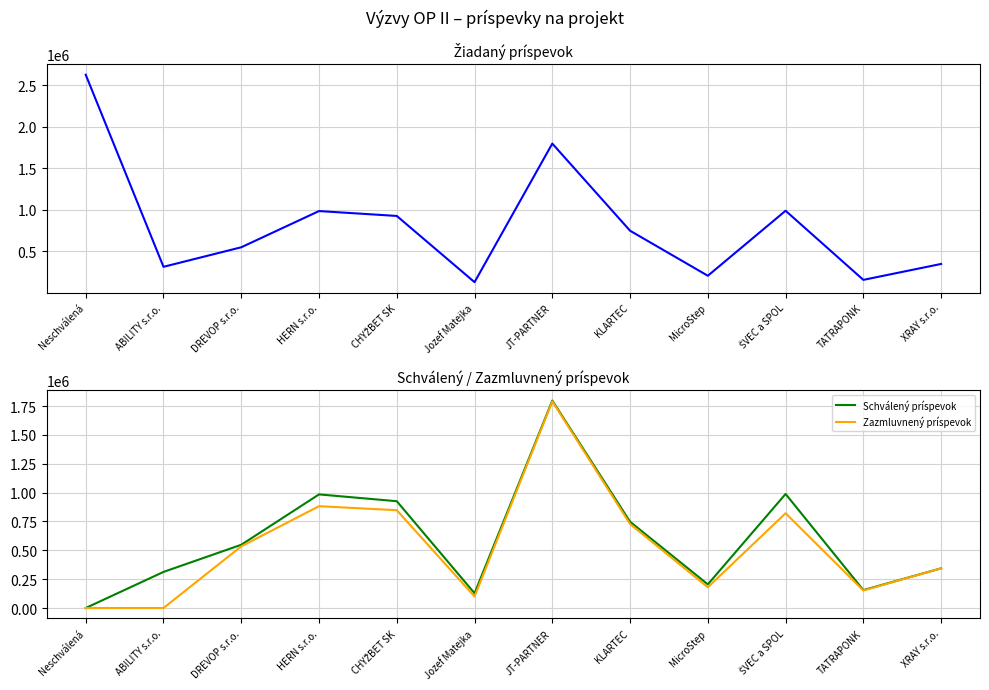

At which category is the sum across all series the highest?

JT-PARTNER